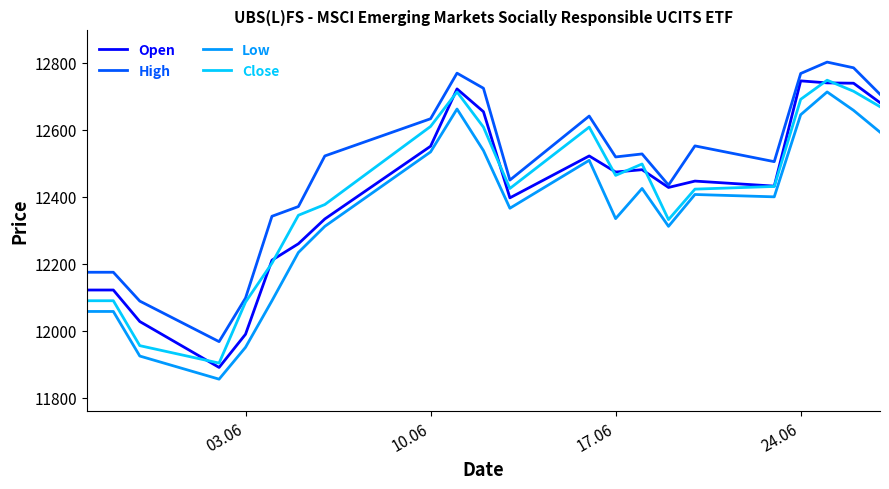

What is the greatest value displayed?

12802